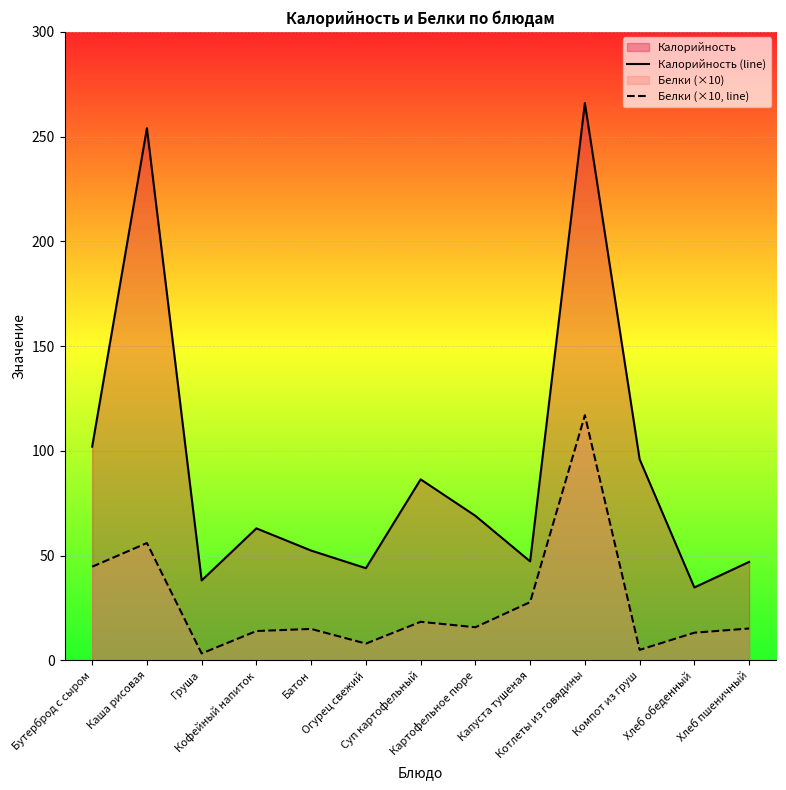

Does the chart display data point markers on the line(s)?

No